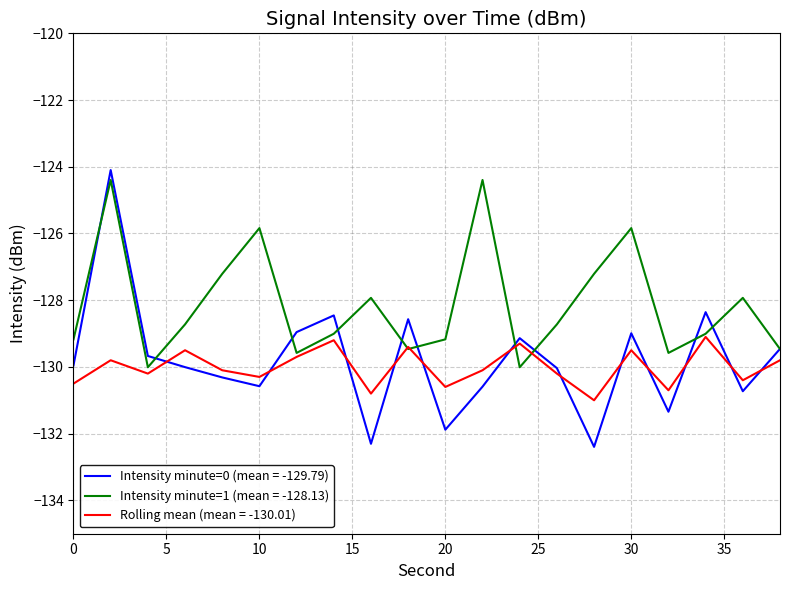

Which series has the largest total across all categories?

Intensity minute=1 (mean = -128.13)